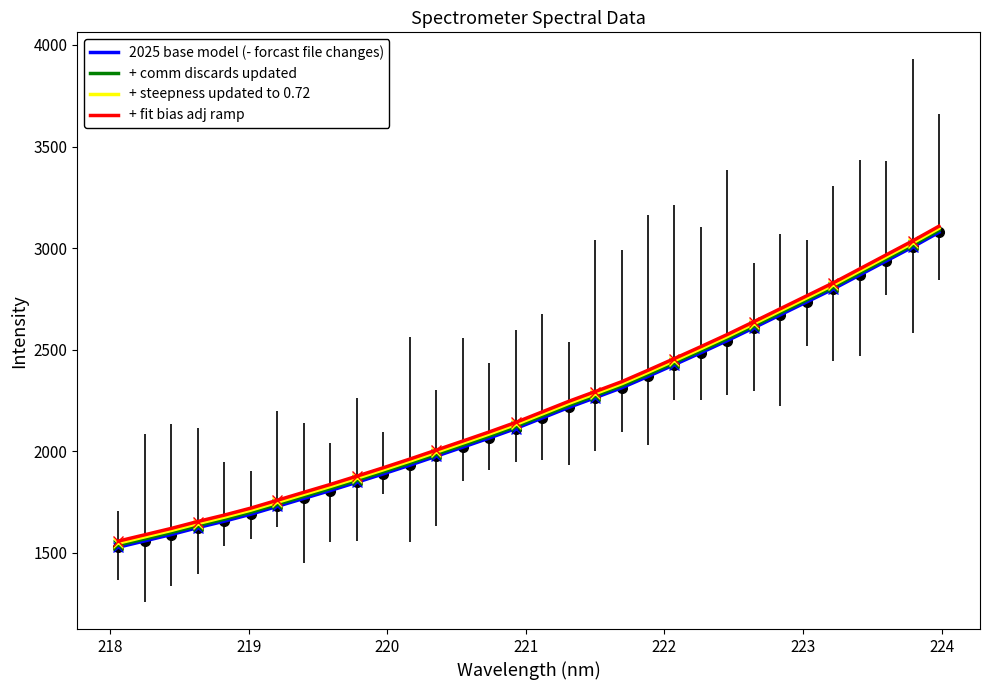

True or false: + comm discards updated has a value of 2919.5 at 9.

False